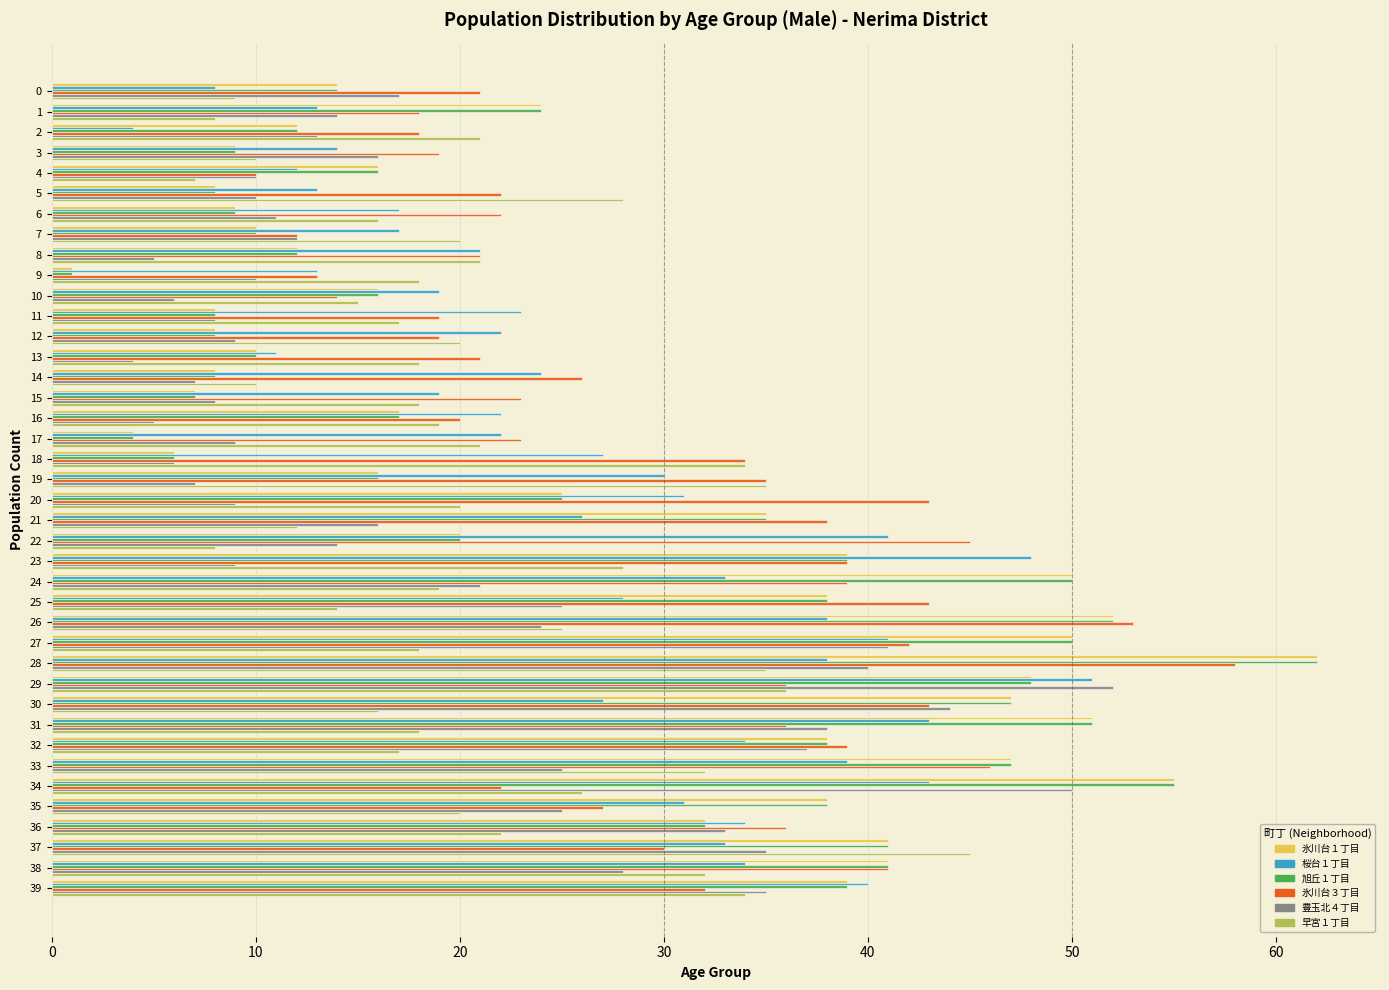

What are all the series names shown in the legend?

氷川台１丁目, 桜台１丁目, 旭丘１丁目, 氷川台３丁目, 豊玉北４丁目, 早宮１丁目